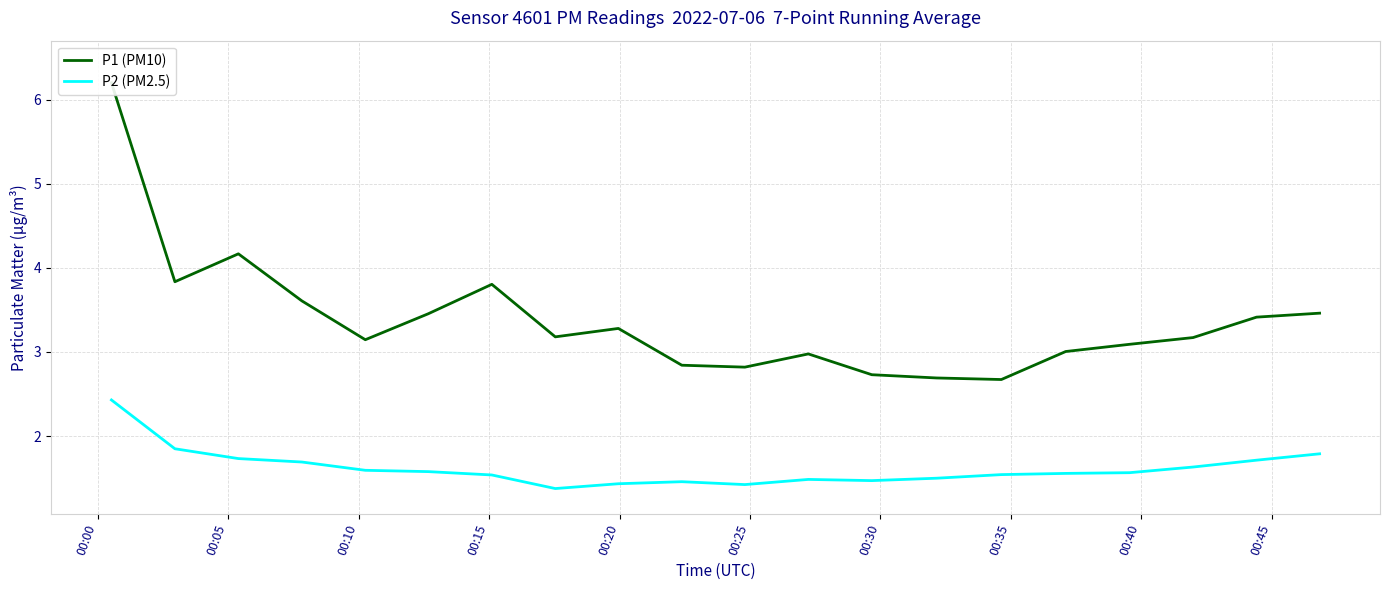

What is the difference between the second highest and minimum values in the P2 (PM2.5) series?

0.5